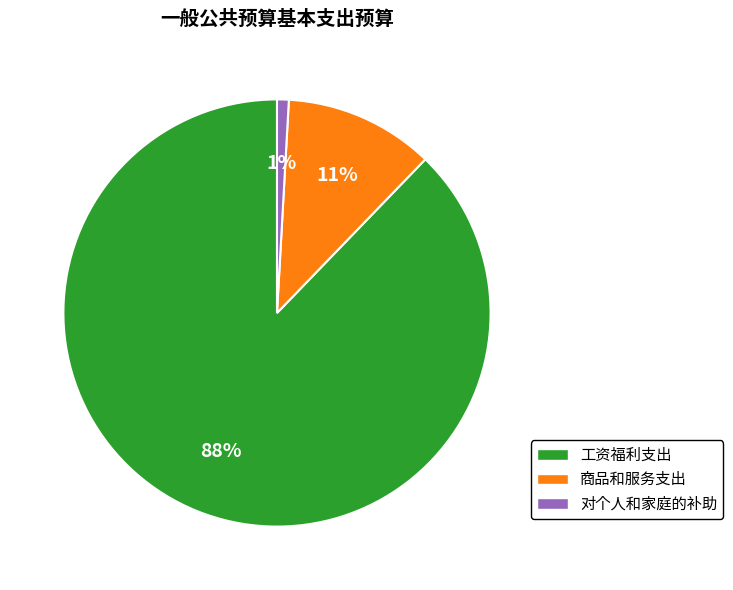

What percentage is the 工资福利支出 slice, to the nearest percent?

88%